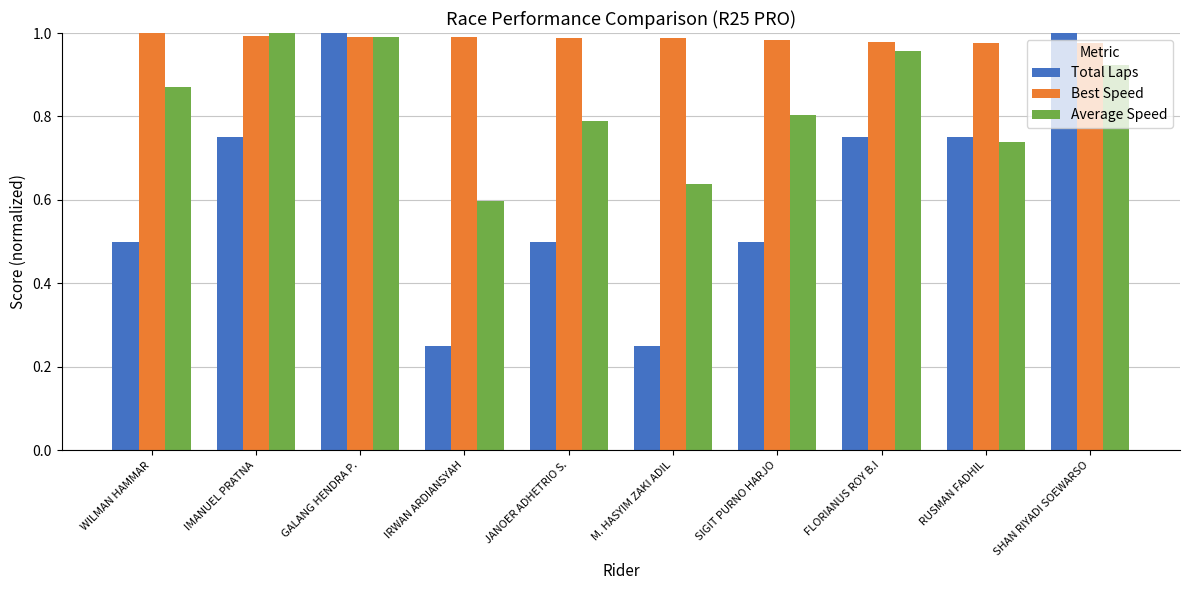

What are all the series names shown in the legend?

Total Laps, Best Speed, Average Speed